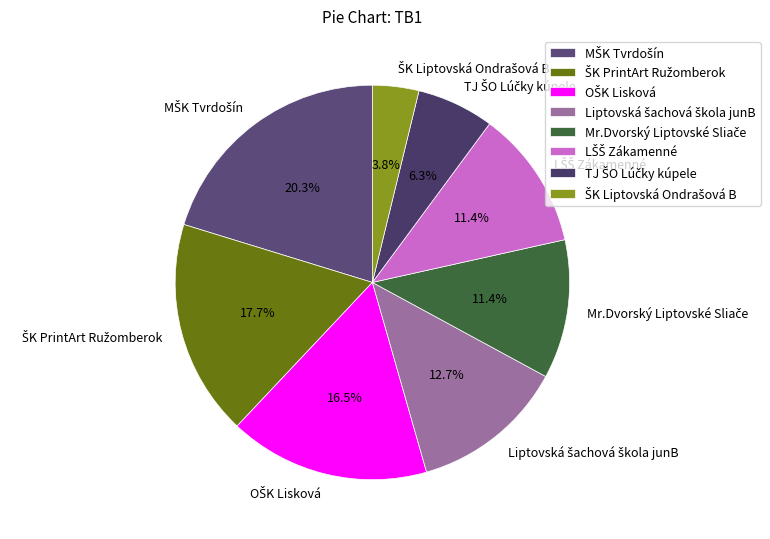

Is there a majority slice in this chart?

No